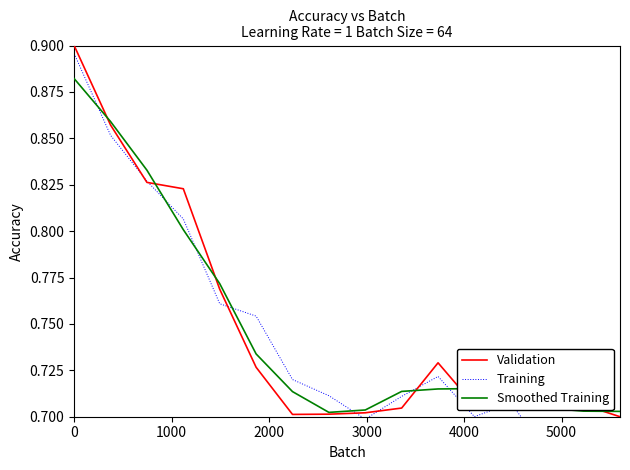

What is the minimum value for Training?

0.7